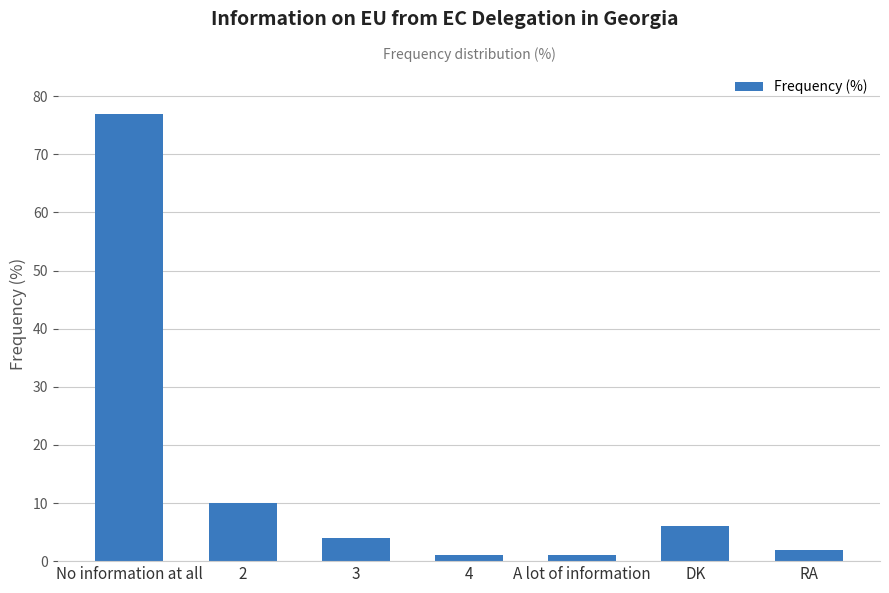

Which has a higher value, No information at all or 3?

No information at all